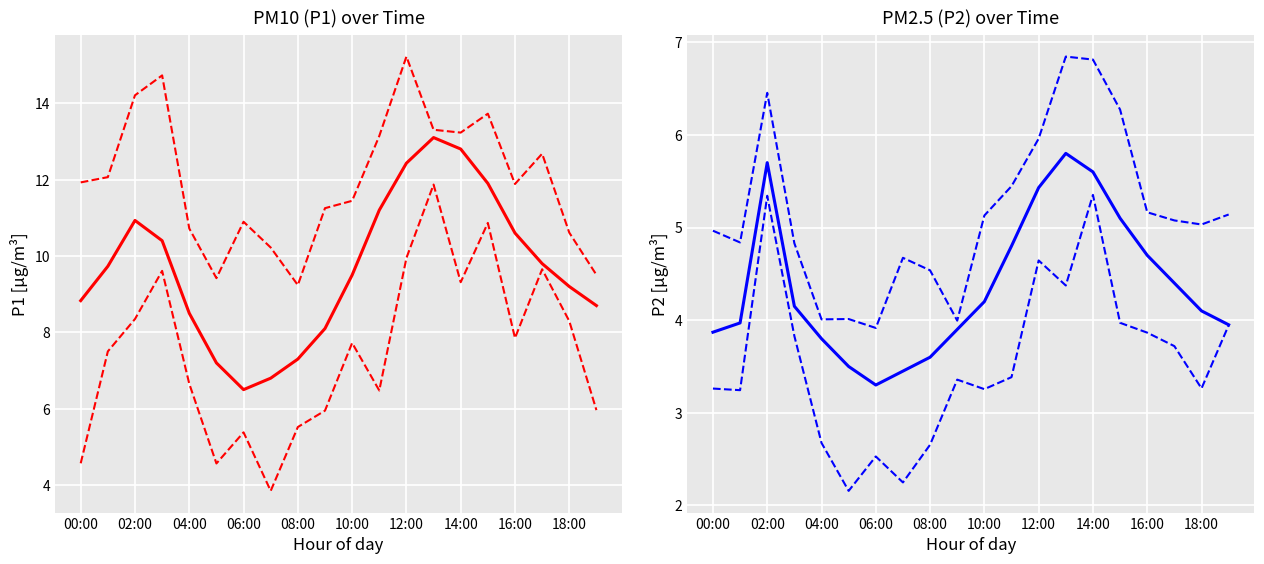

At which label does P2 upper reach its peak?

13